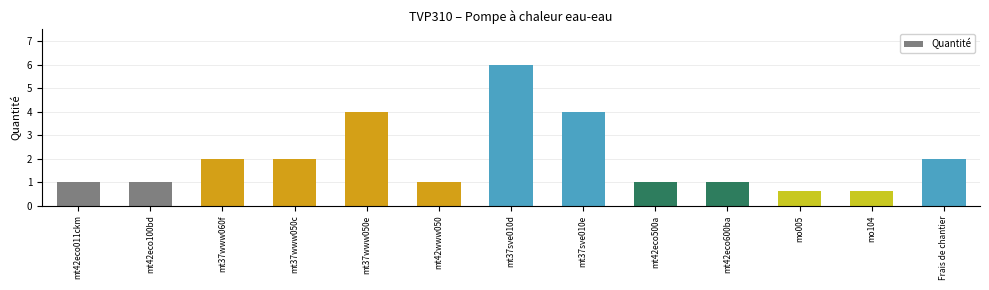

Reading right to left, extract all data points from this chart.

Frais de chantier=2.0	mo104=0.6	mo005=0.6	mt42eco600ba=1.0	mt42eco500a=1.0	mt37sve010e=4.0	mt37sve010d=6.0	mt42www050=1.0	mt37www050e=4.0	mt37www050c=2.0	mt37www060f=2.0	mt42eco100bd=1.0	mt42eco011ckm=1.0